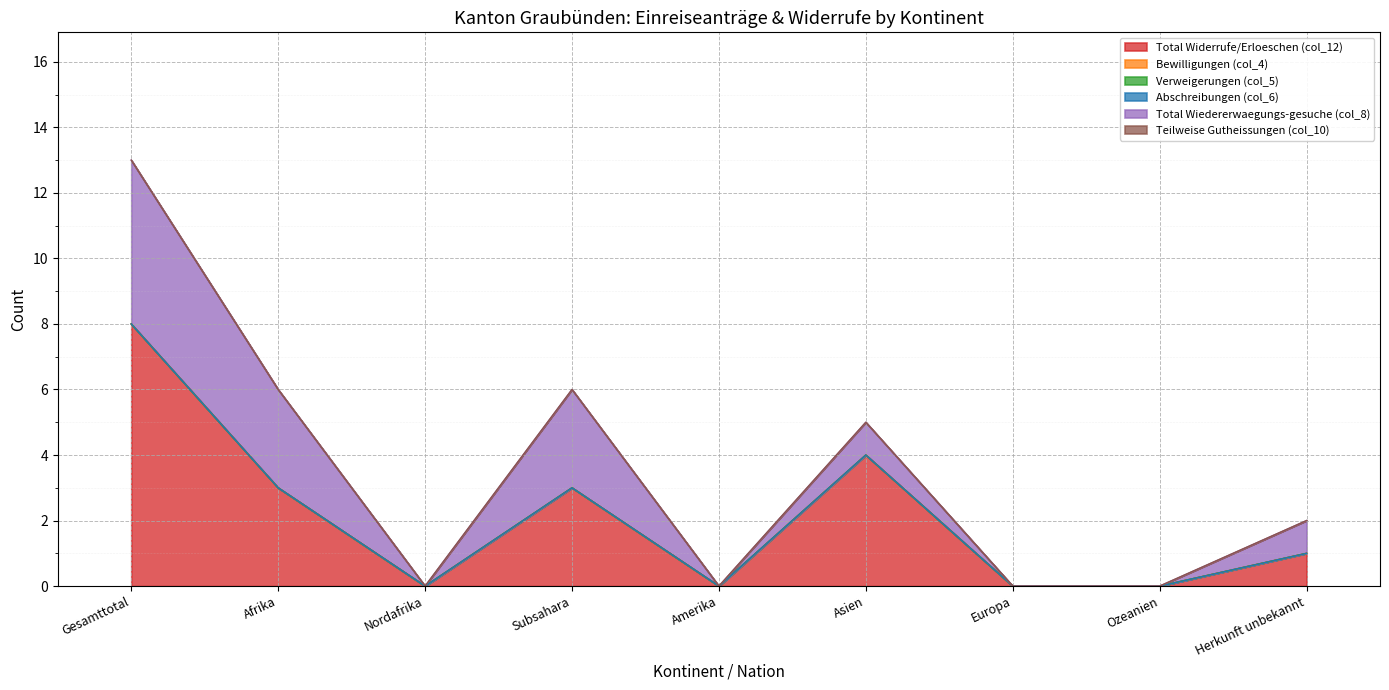

Which series changed the most between Afrika and Europa?

Total Widerrufe/Erloeschen (col_12)